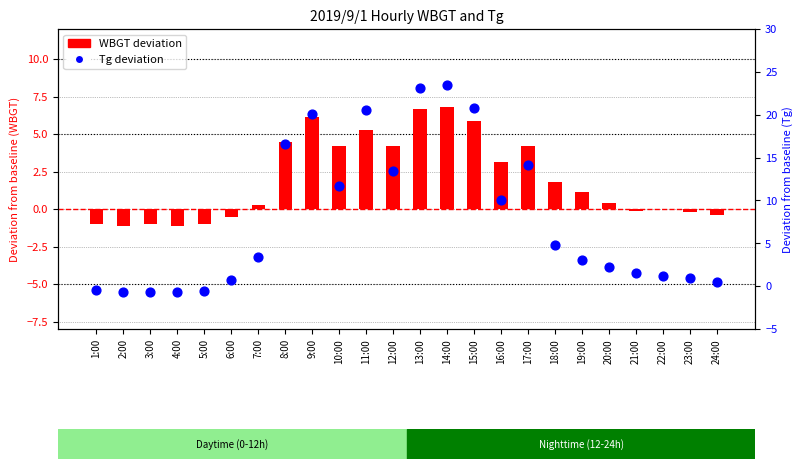

Which series has the largest total across all categories?

Tg deviation